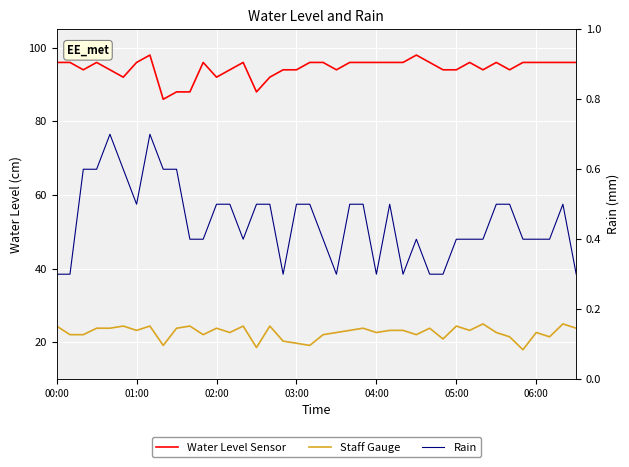

True or false: Staff Gauge and Water Level Sensor intersect in this chart.

False